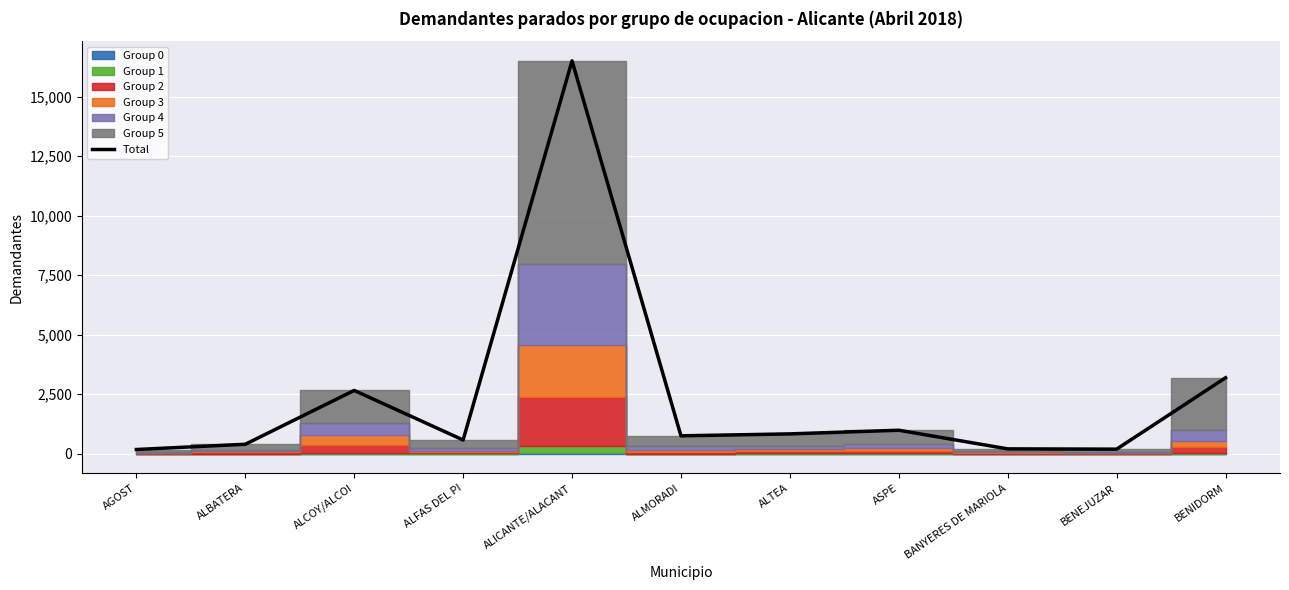

What is the maximum value shown in the chart?

16505